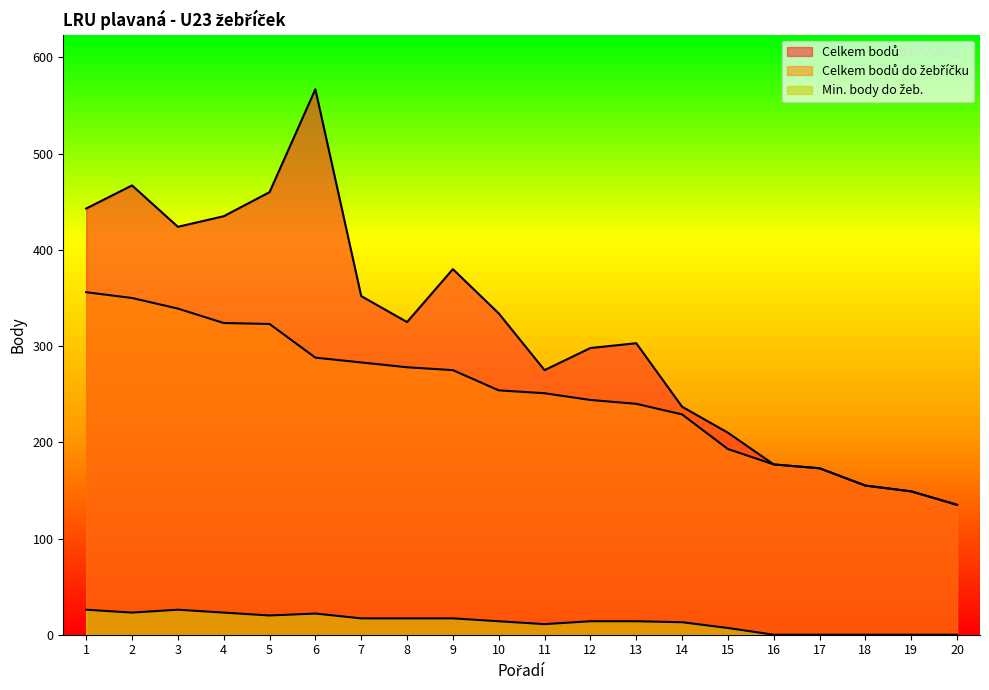

Is the value of Min. body do žeb. at 3 greater than the value of Celkem bodů do žebříčku at 19?

No